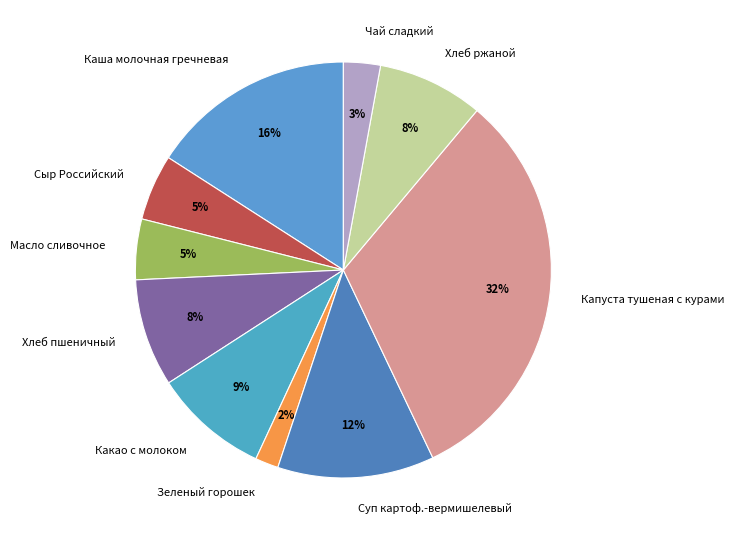

Do Сыр Российский and Суп картоф.-вермишелевый together represent more than half of the pie?

No